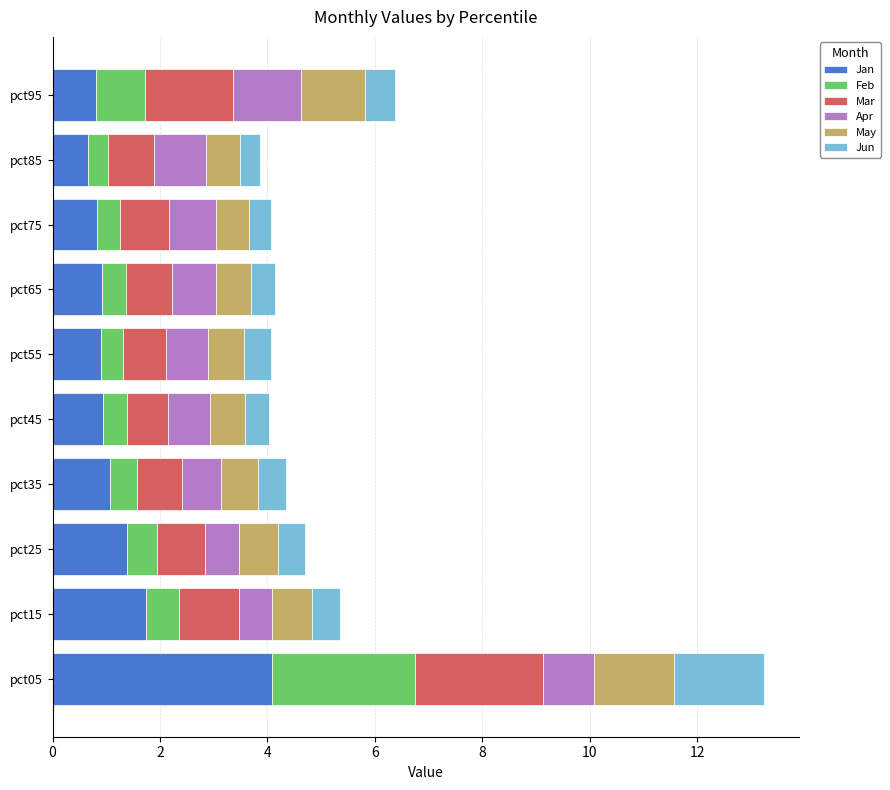

At which category is the sum across all series the highest?

pct05